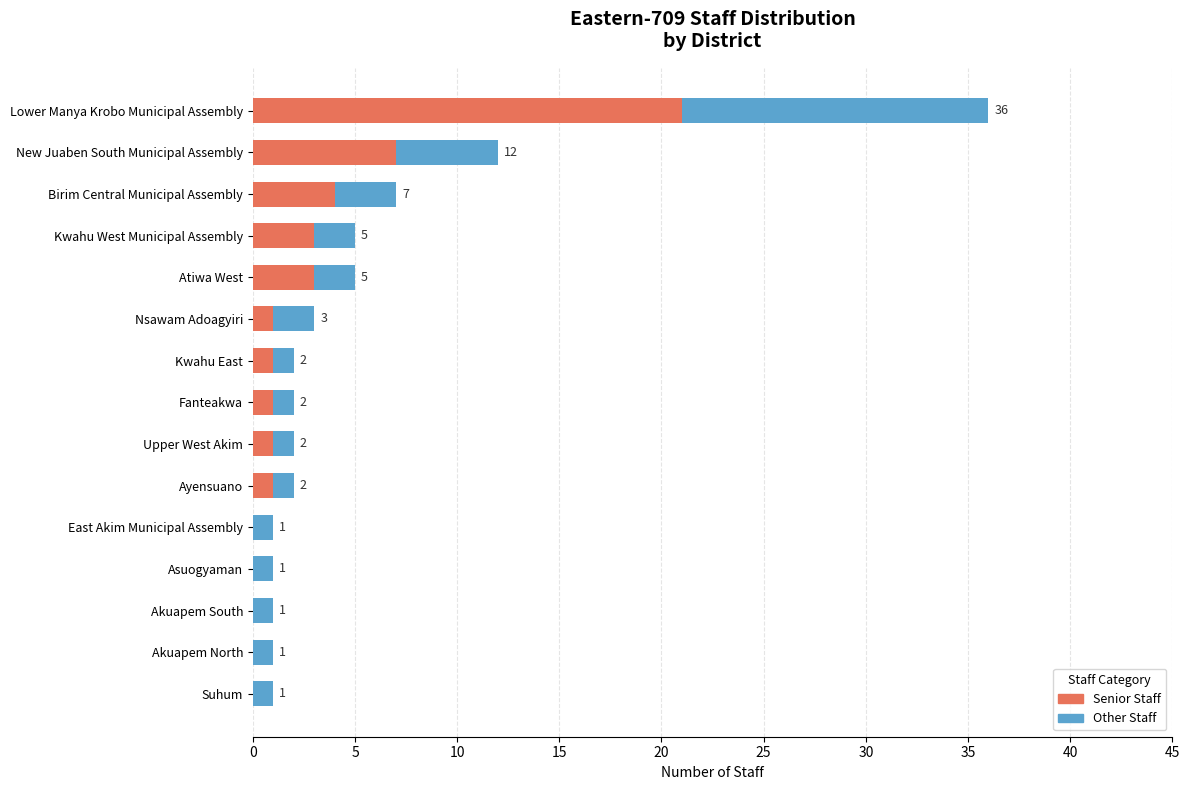

At which label is Senior Staff closest to 10?

New Juaben South Municipal Assembly